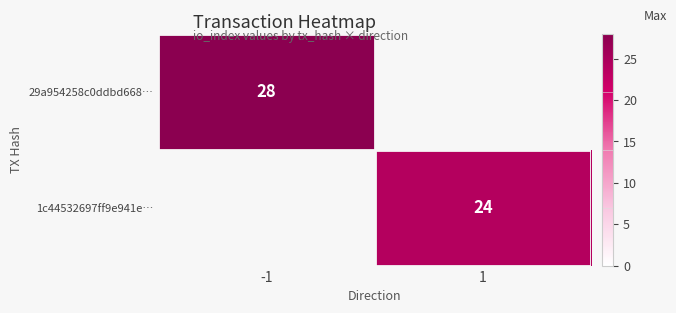

What is the minimum value shown in the chart?

24.0